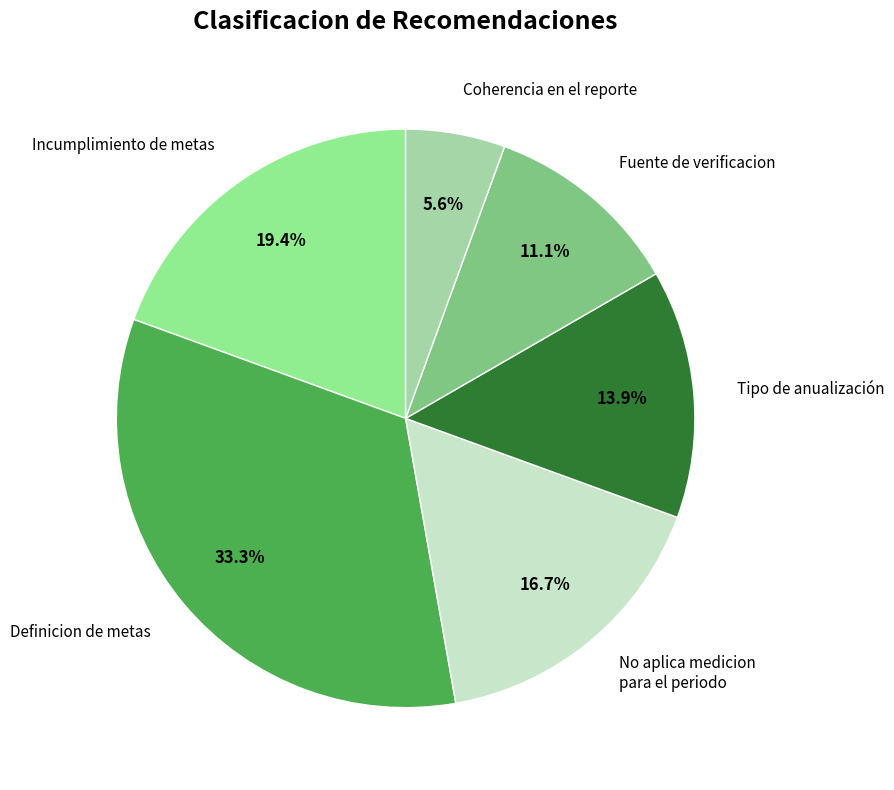

Does any single category account for the majority?

No